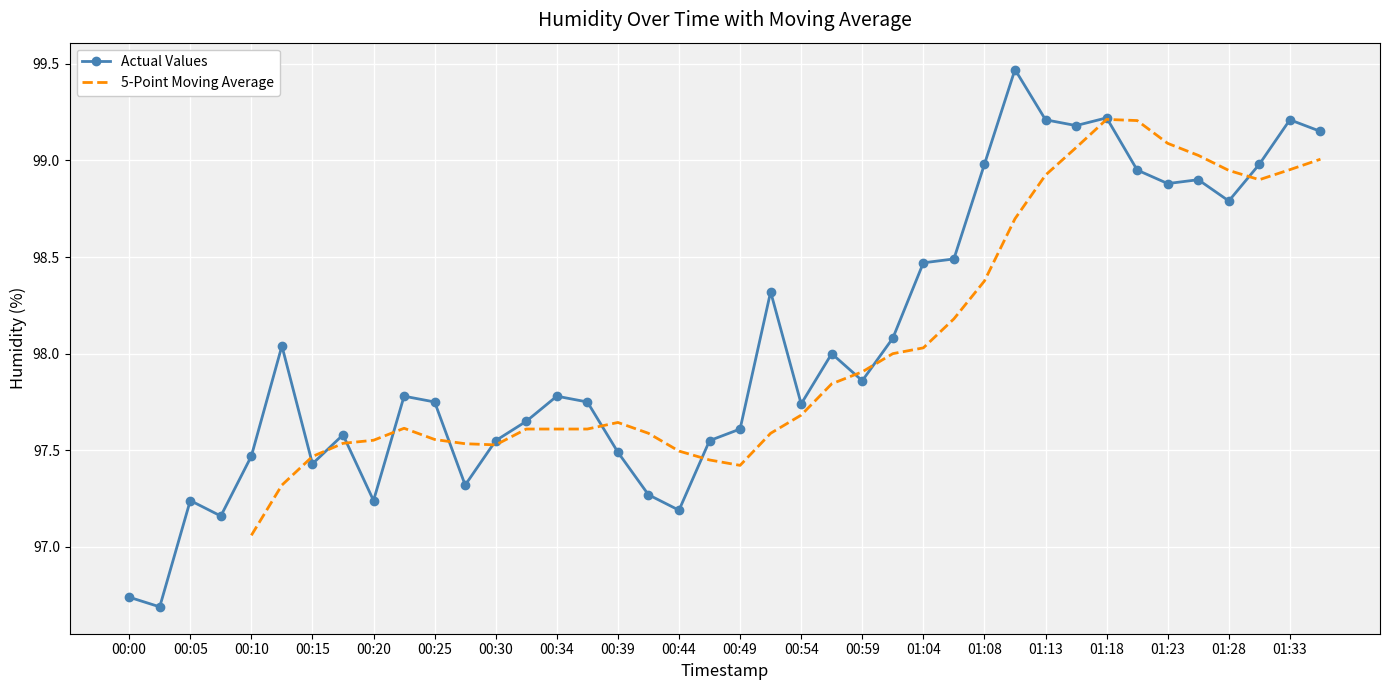

How many interior local valleys (lower than both neighbors) does the data have?

11